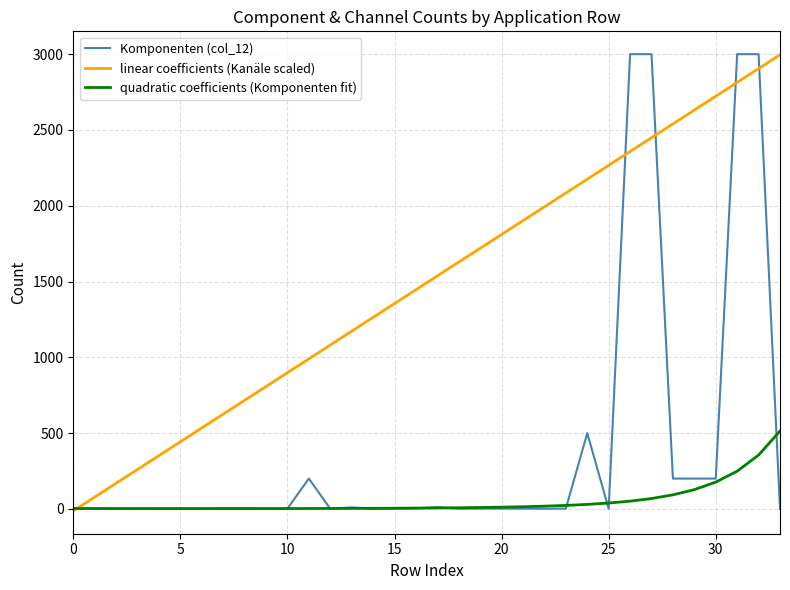

What is the maximum value for linear coefficients (Kanäle scaled)?

2996.1